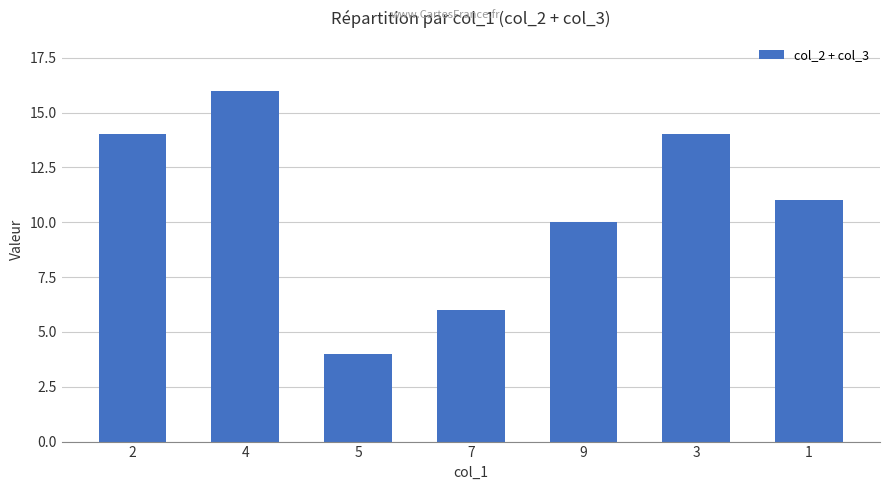

At which label does the data first exceed 11?

2